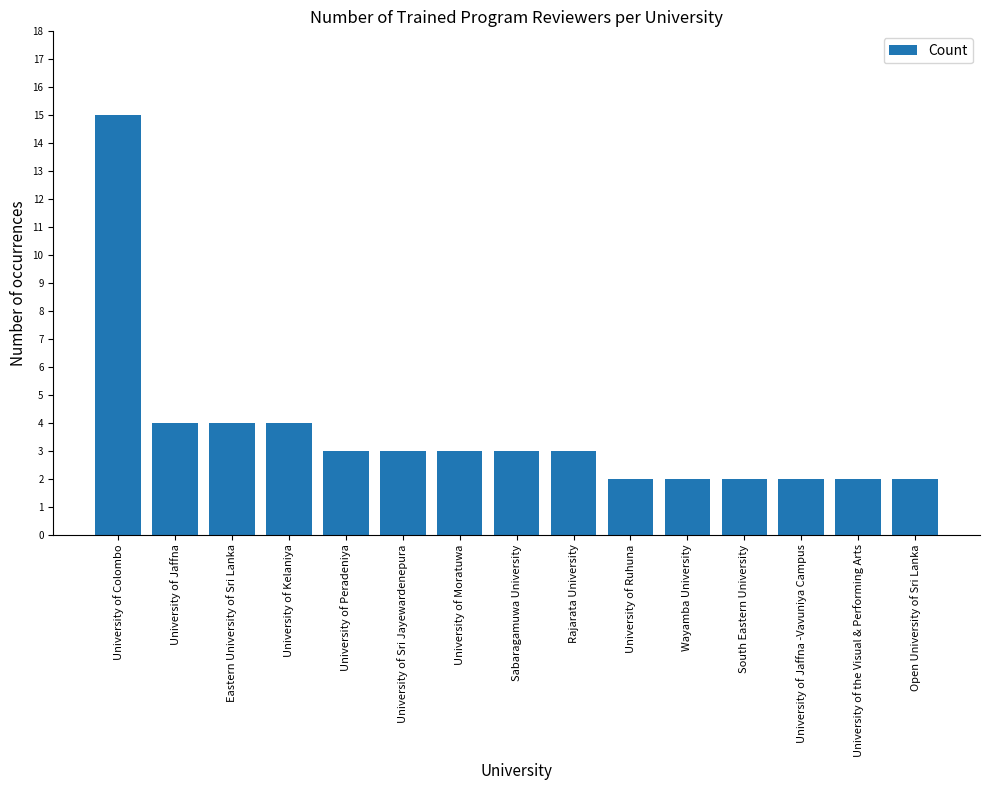

Reading right to left, what are all the values shown in this chart?

2	2	2	2	2	2	3	3	3	3	3	4	4	4	15